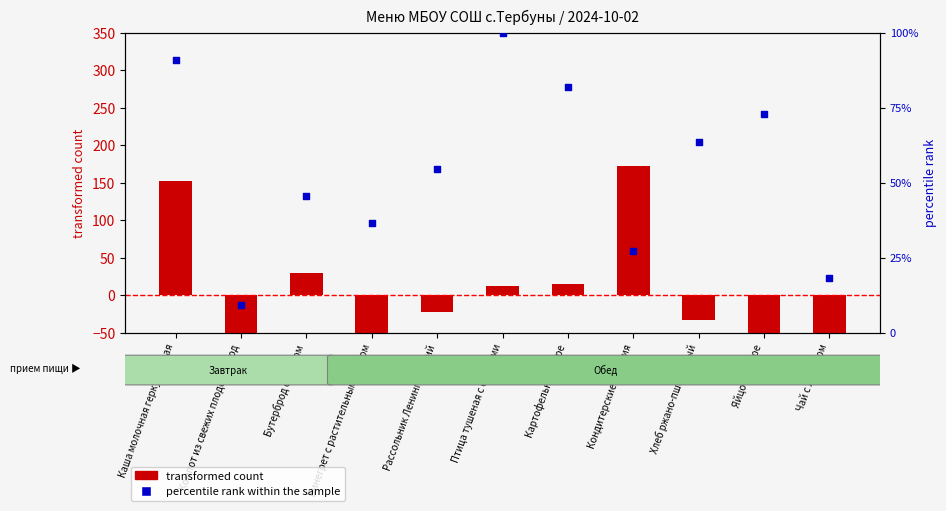

Is the value of percentile rank within the sample at Бутерброд с маслом greater than the value of transformed count at Каша молочная геркулесовая?

No